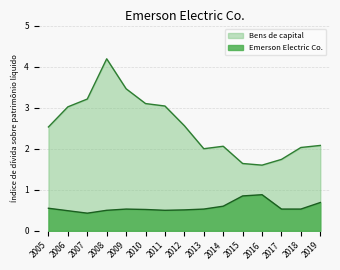

Is the value of Bens de capital at 2010 greater than the value of Emerson Electric Co. at 2019?

Yes